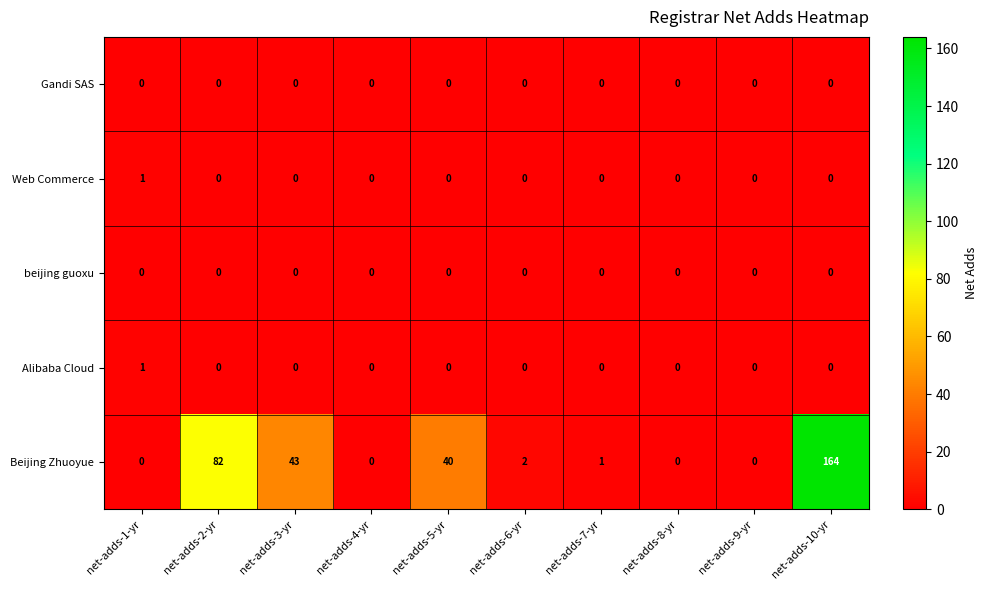

Which series has the largest range (max minus min)?

Beijing Zhuoyue